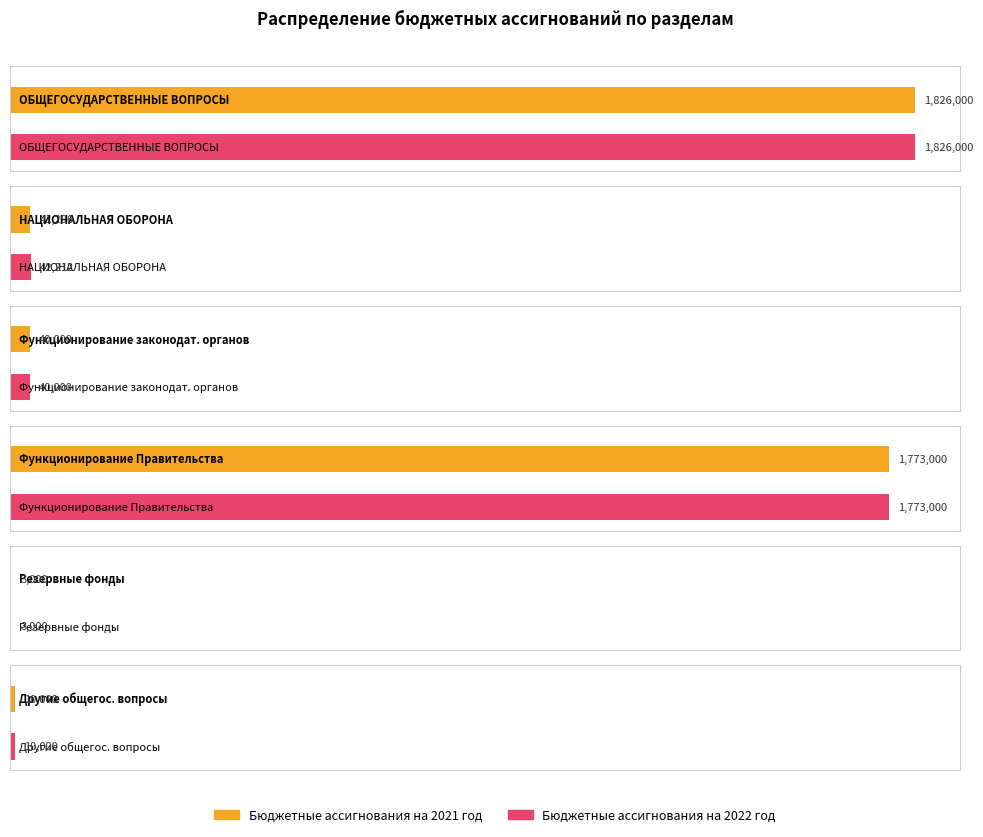

At ОБЩЕГОСУДАРСТВЕННЫЕ ВОПРОСЫ, list the series in order from largest to smallest.

Бюджетные ассигнования на 2021 год, Бюджетные ассигнования на 2022 год